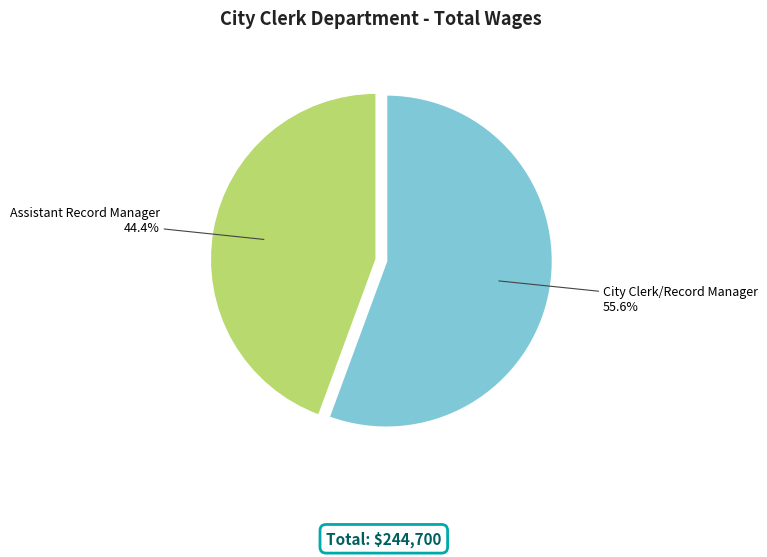

Which slice is the largest?

City Clerk/Record Manager